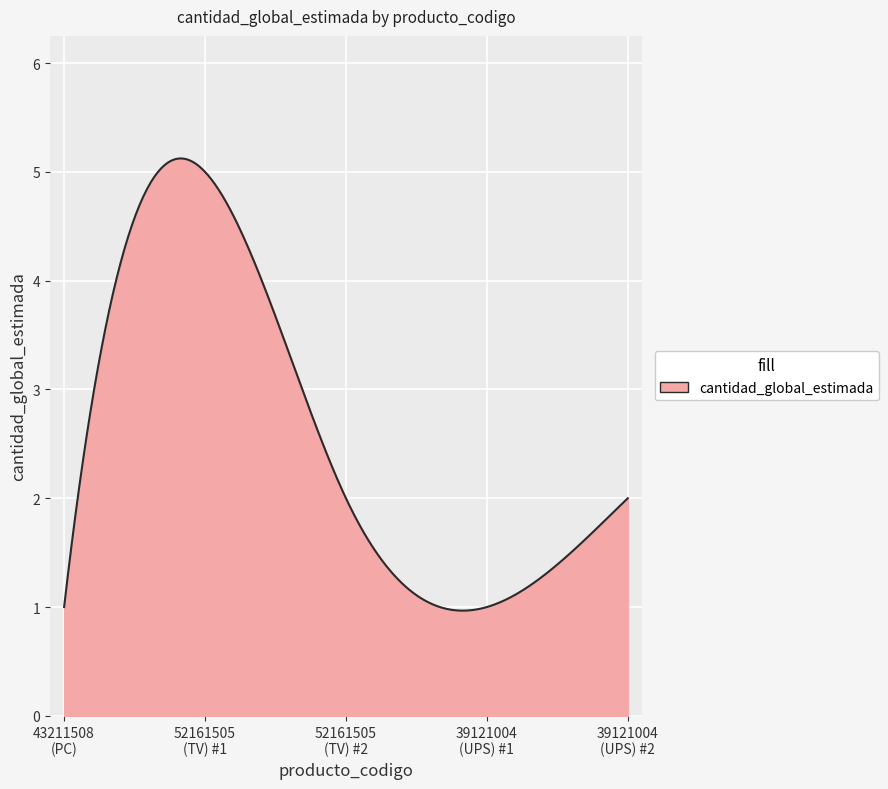

What is the difference between the maximum and minimum values?

4.2